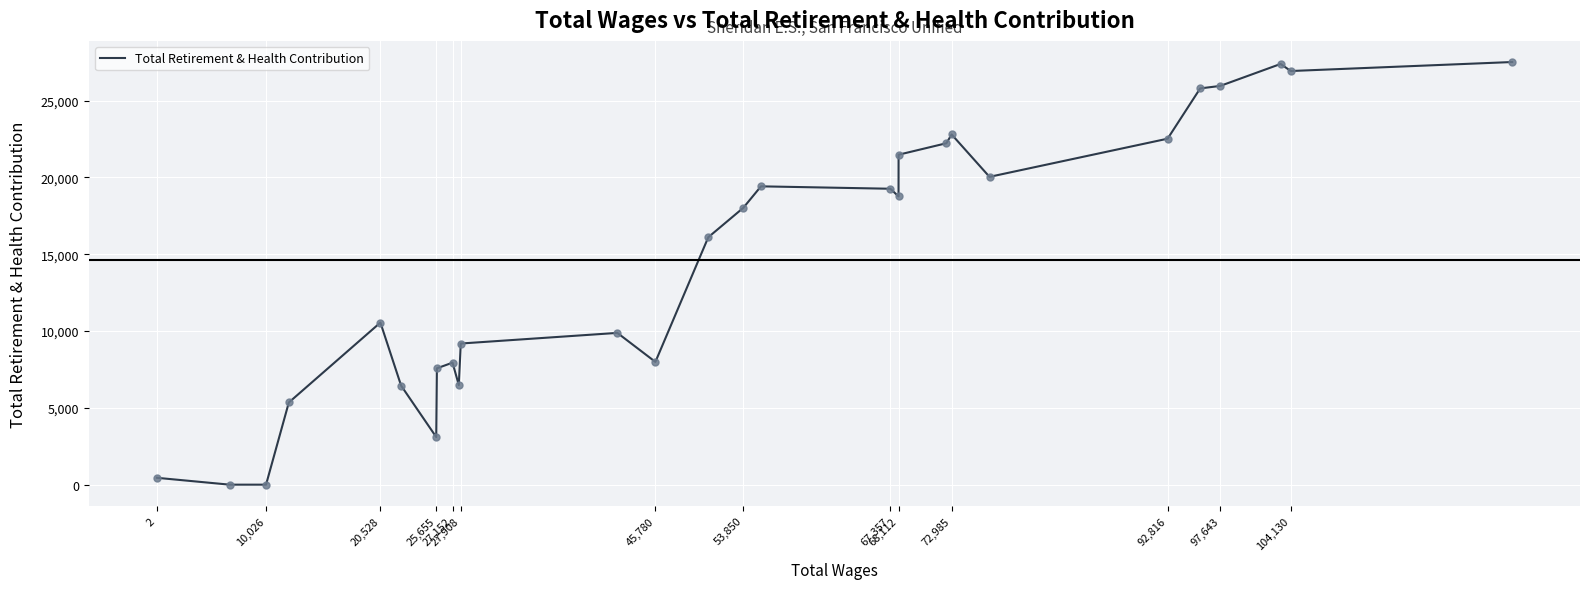

What is the greatest value displayed?

27517